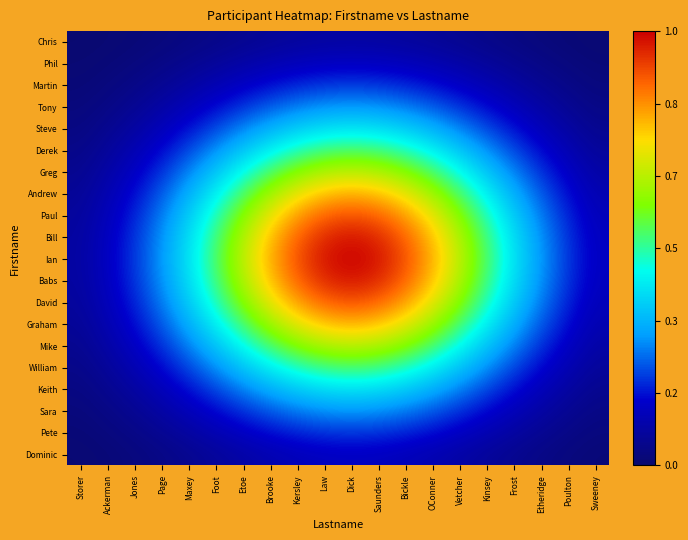

Count the number of categories in the chart.

20